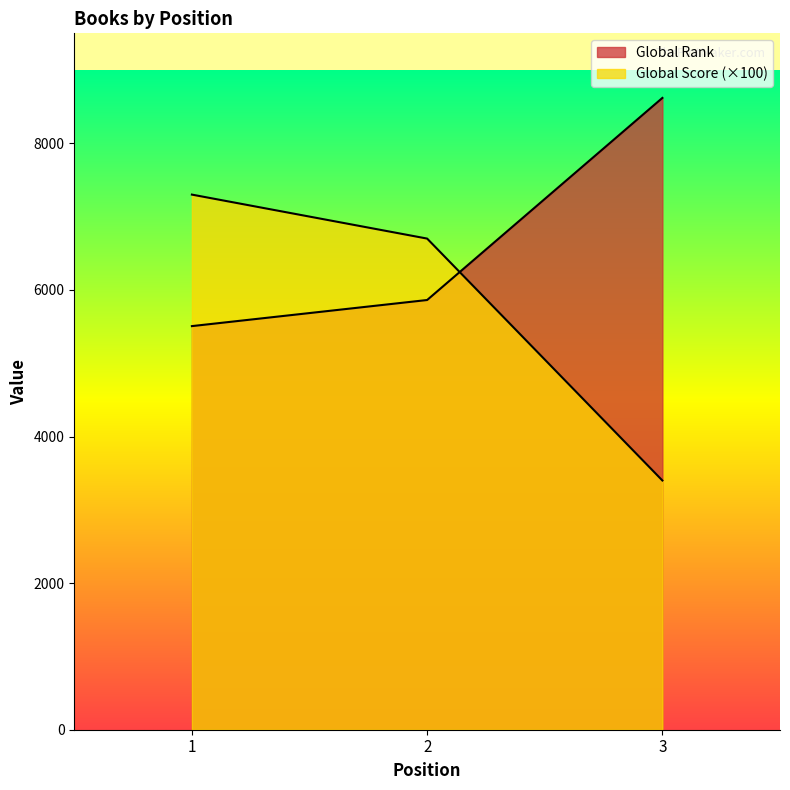

What is the approximate value of Global Score at 2?

6700